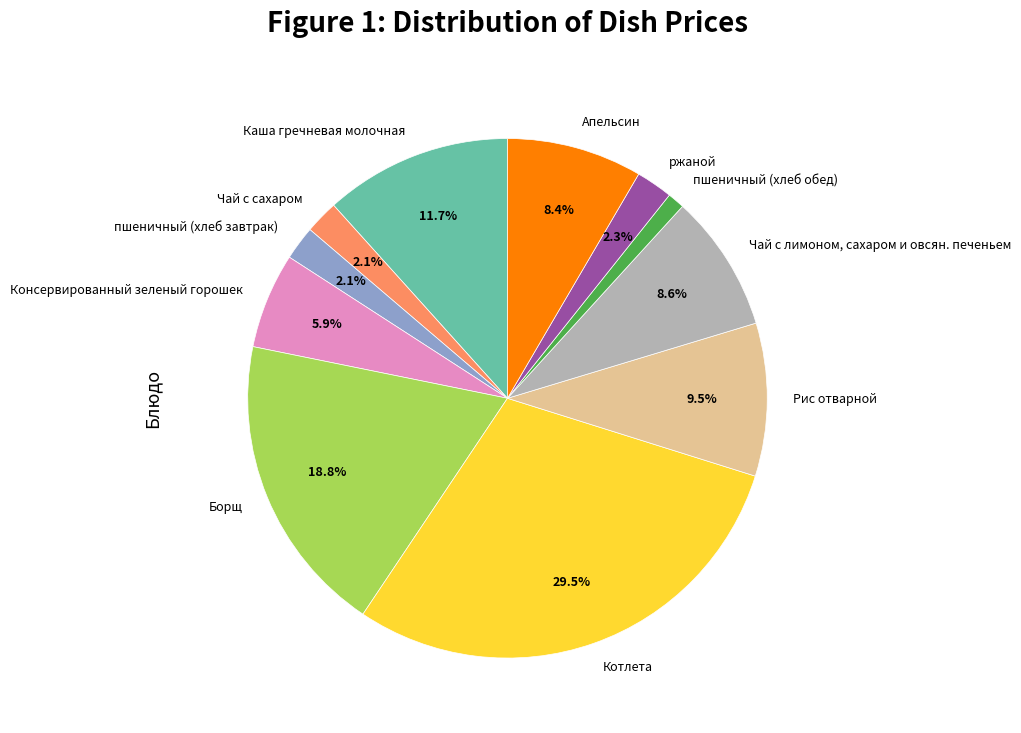

The пшеничный (хлеб обед) slice represents 11% of the pie. True or false?

False